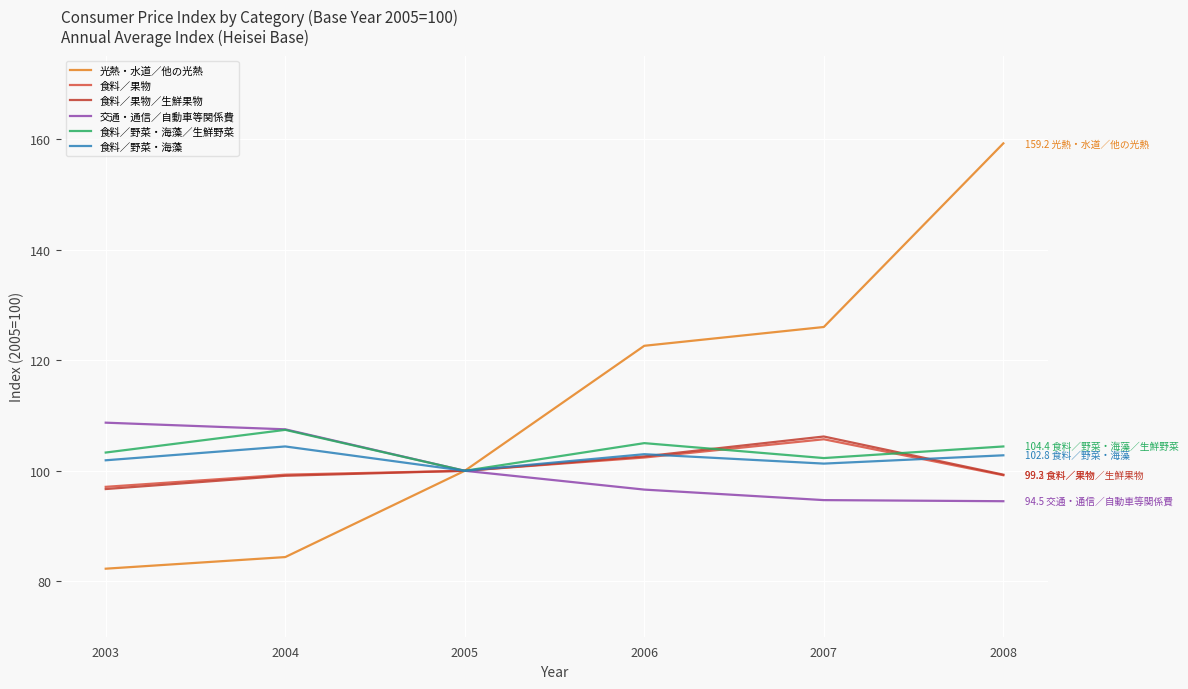

What is the average value of the 食料／野菜・海藻／生鮮野菜 series?

103.7